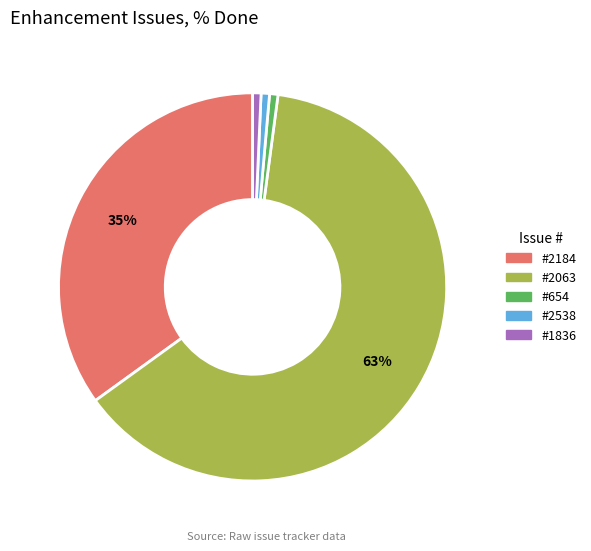

The #2063 slice represents 73% of the pie. True or false?

False